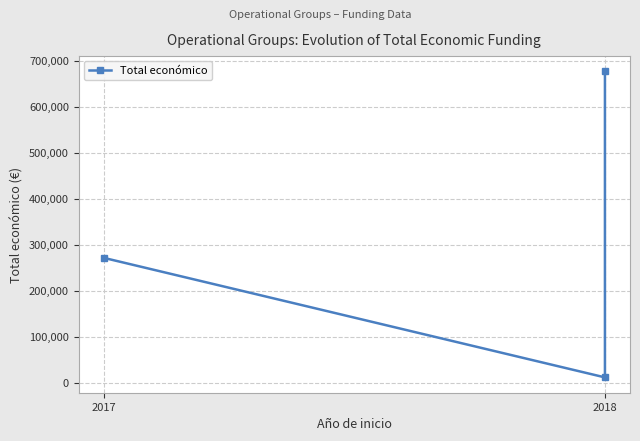

What is the smallest value displayed?

12000